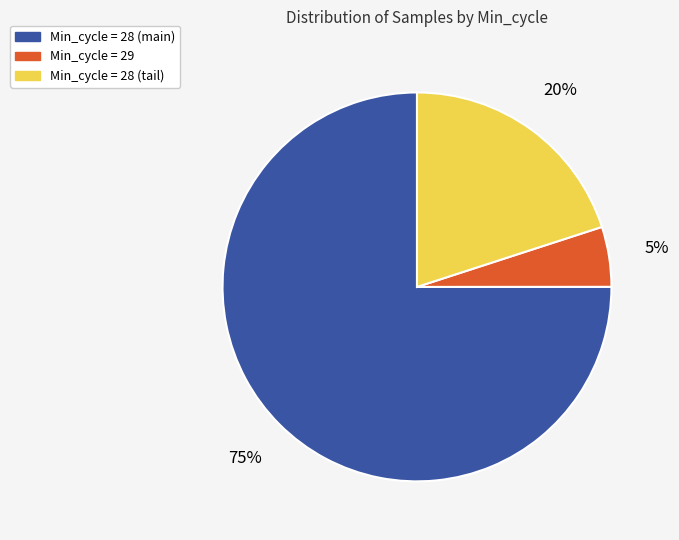

To the nearest percent, what is the difference between the largest and smallest slice percentages?

70%